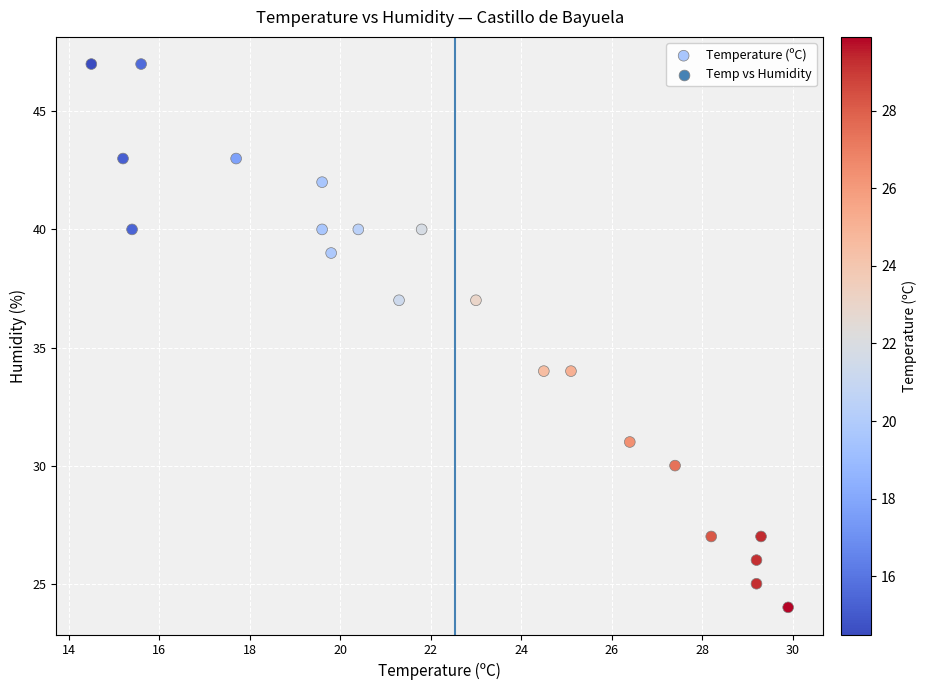

What is the range of Y values (max minus min)?

23